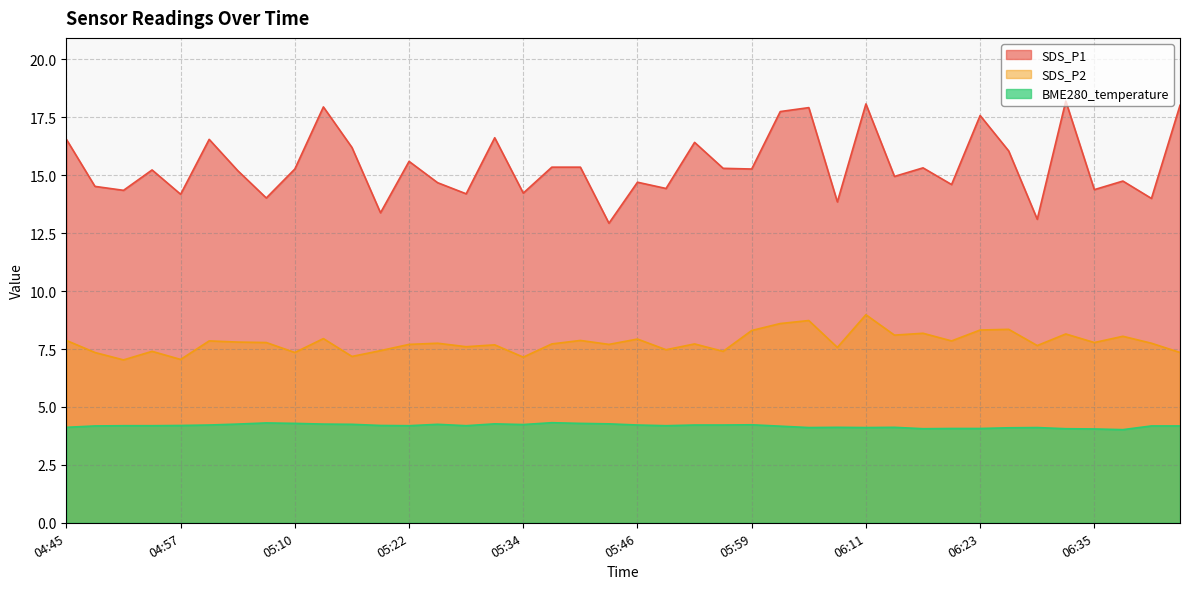

Which series changed the most between 05:04 and 05:13?

SDS_P1